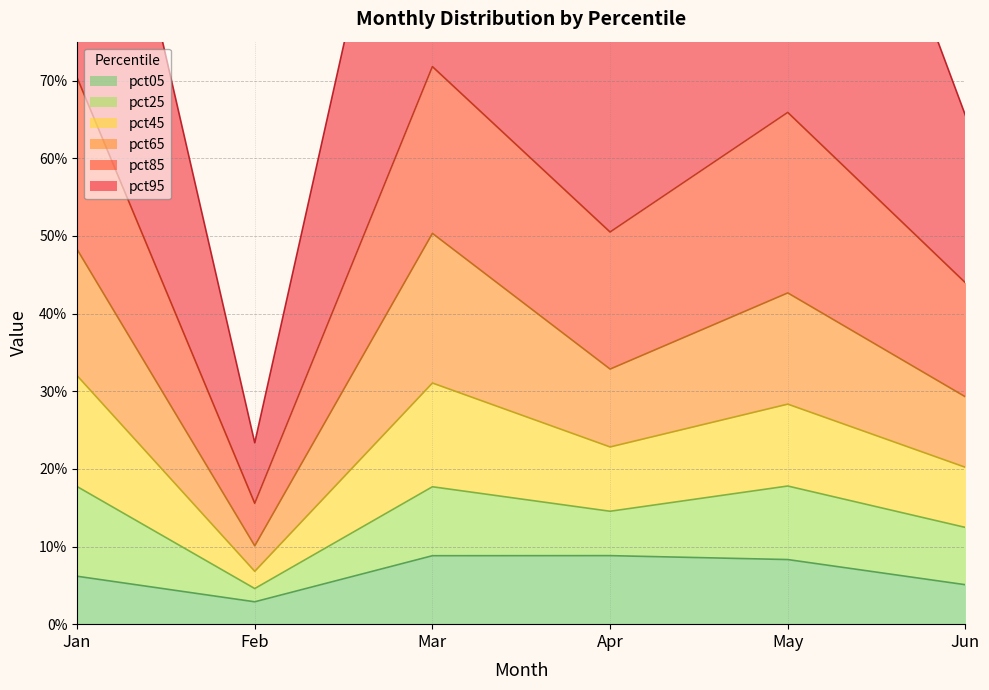

The value of pct85 at Jun is 0.1. True or false?

True